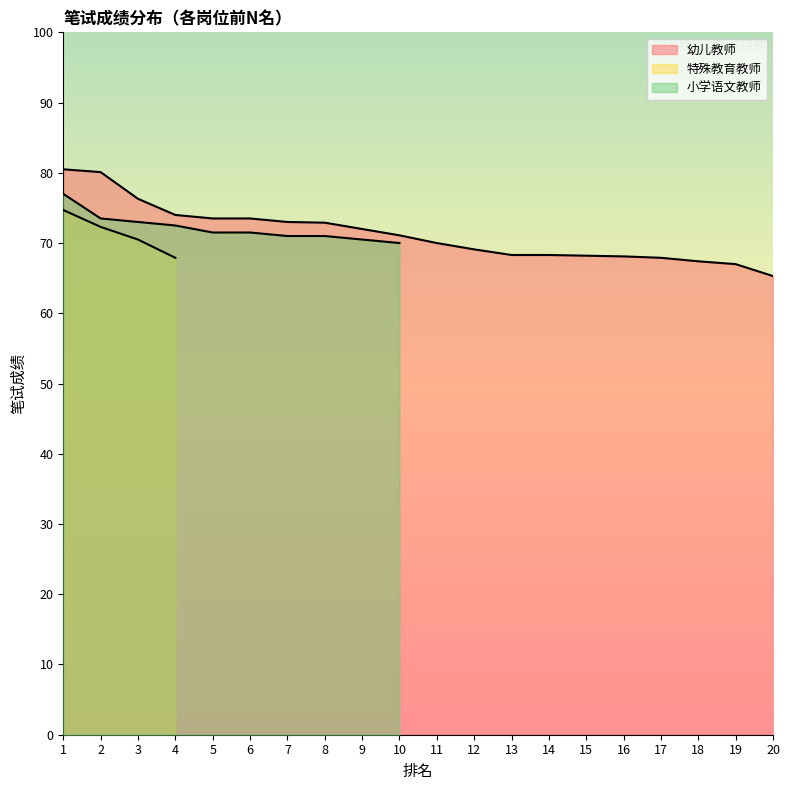

True or false: 小学语文教师 and 特殊教育教师 intersect in this chart.

False